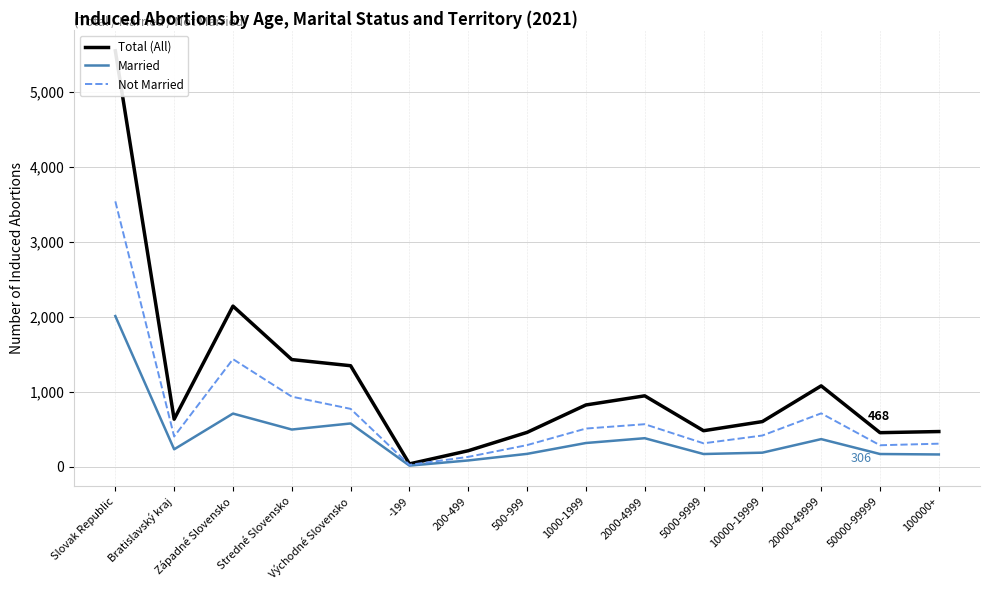

At which category is the sum across all series the highest?

Slovak Republic